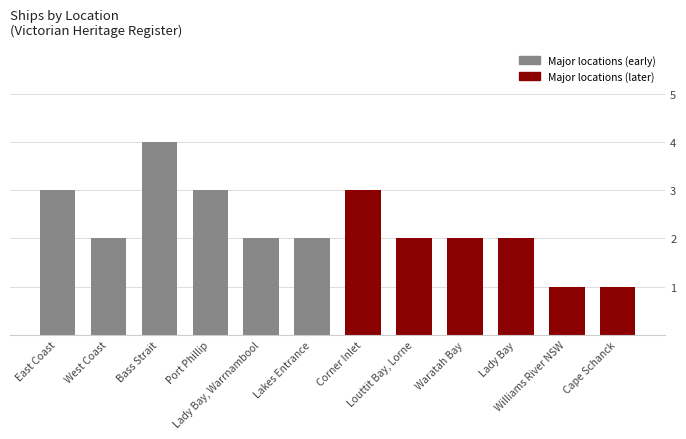

What is the maximum value shown in the chart?

4